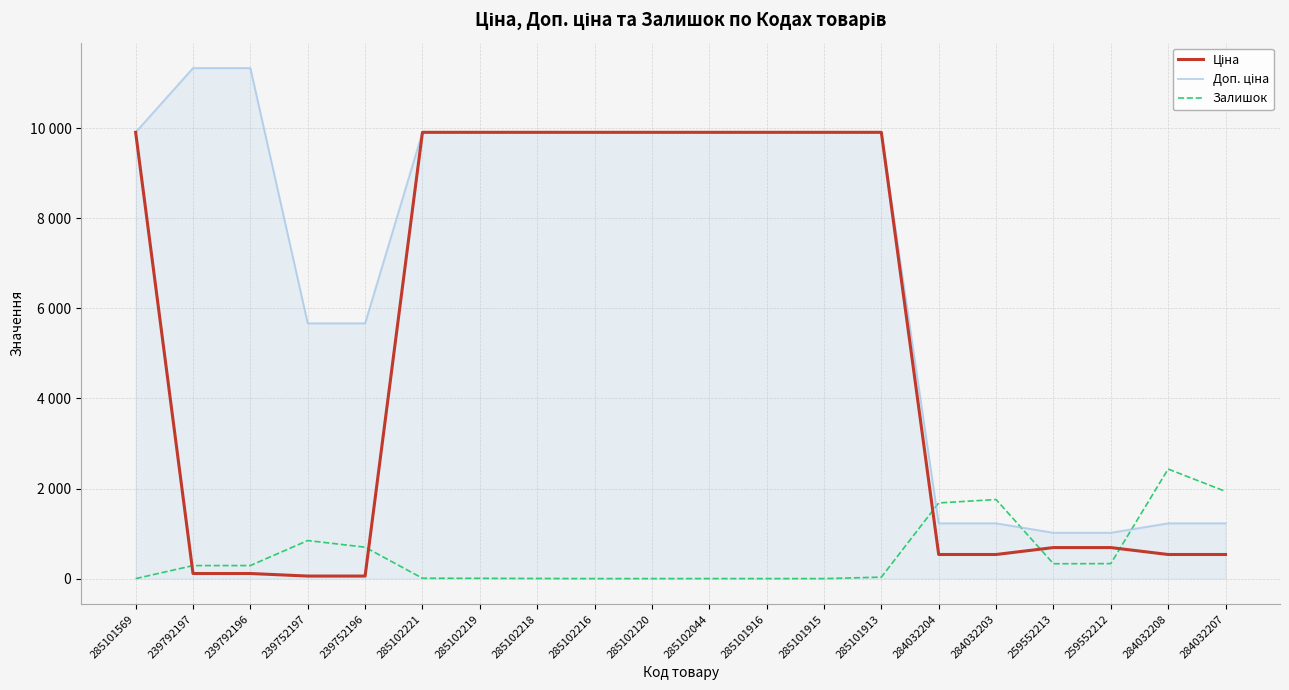

What is the sum of all Доп. ціна values?

140031.1